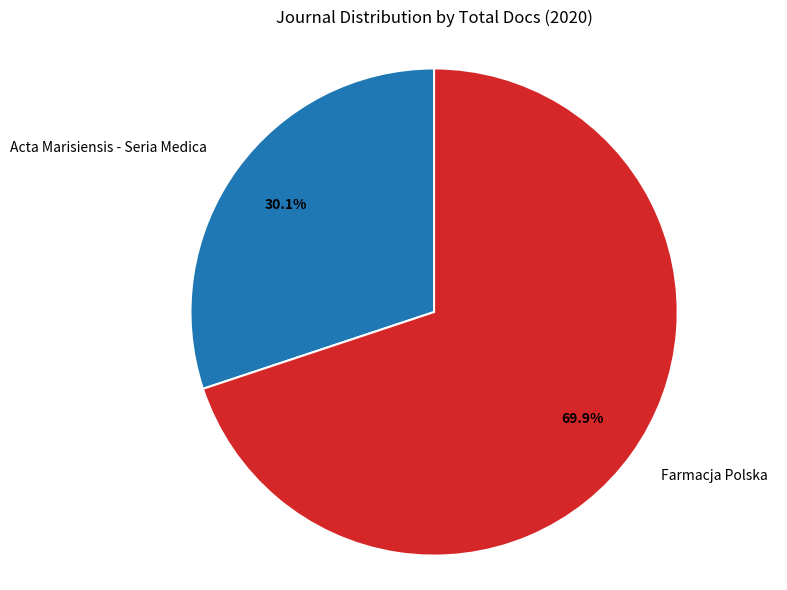

What is the ratio of the value at Acta Marisiensis - Seria Medica to the value at Farmacja Polska?

0.4